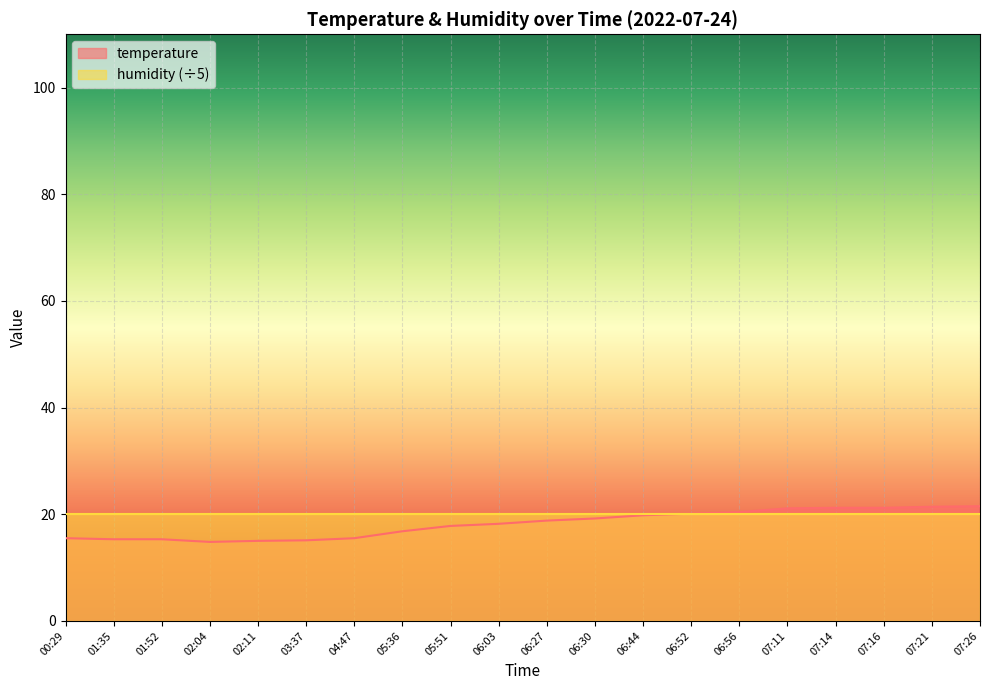

What is the difference between the second highest and minimum values?

6.6